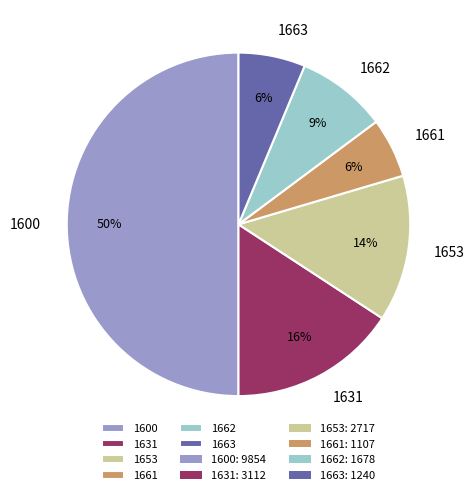

How many slices are in this pie chart?

6